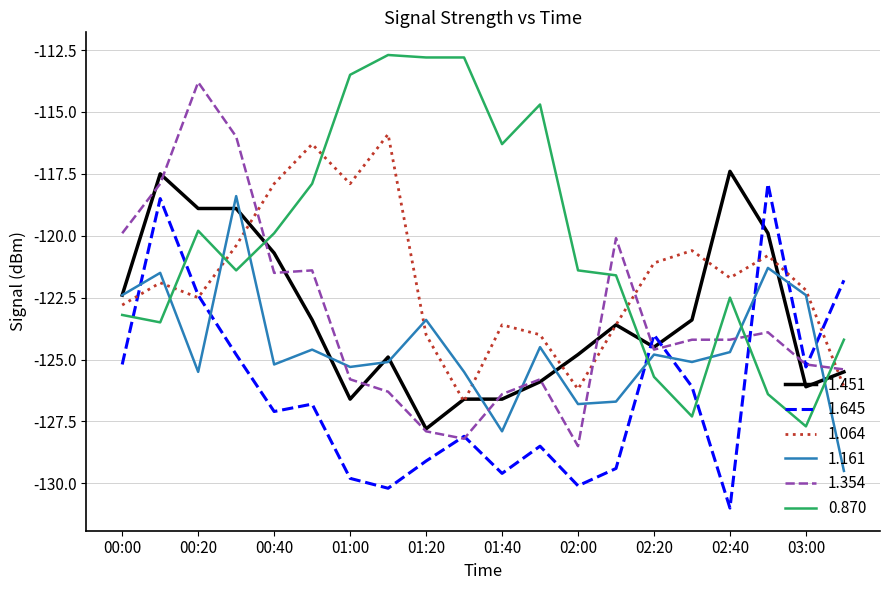

Which series has the largest total across all categories?

0.870